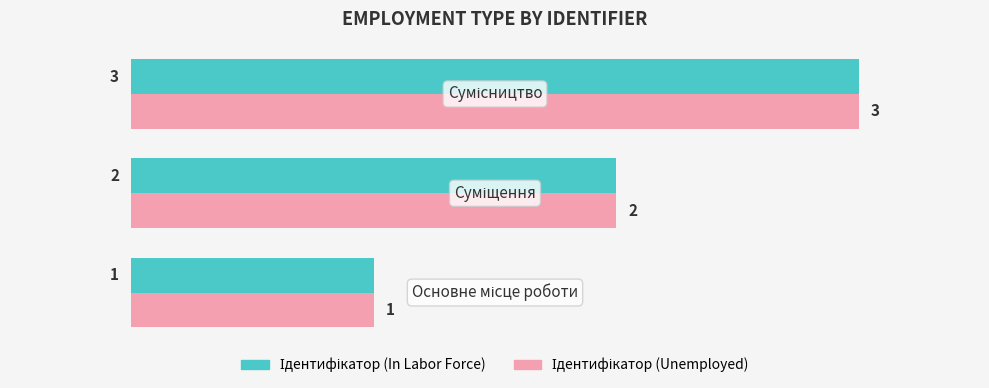

What is the greatest value displayed?

3